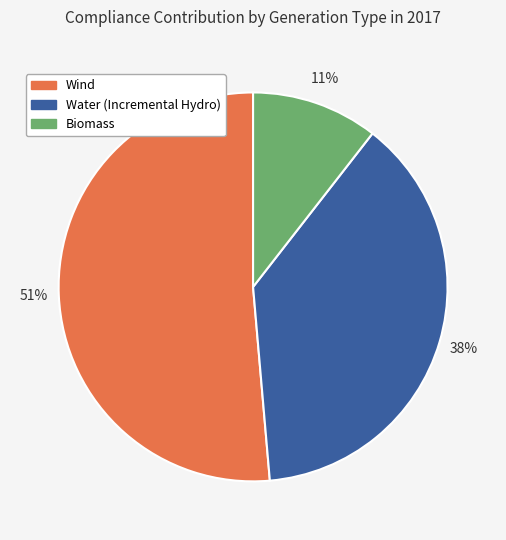

Between Water (Incremental Hydro) and Wind, which is larger?

Wind